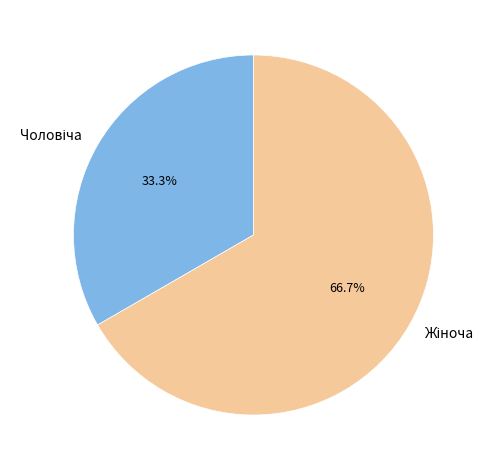

Is there a majority slice in this chart?

Yes